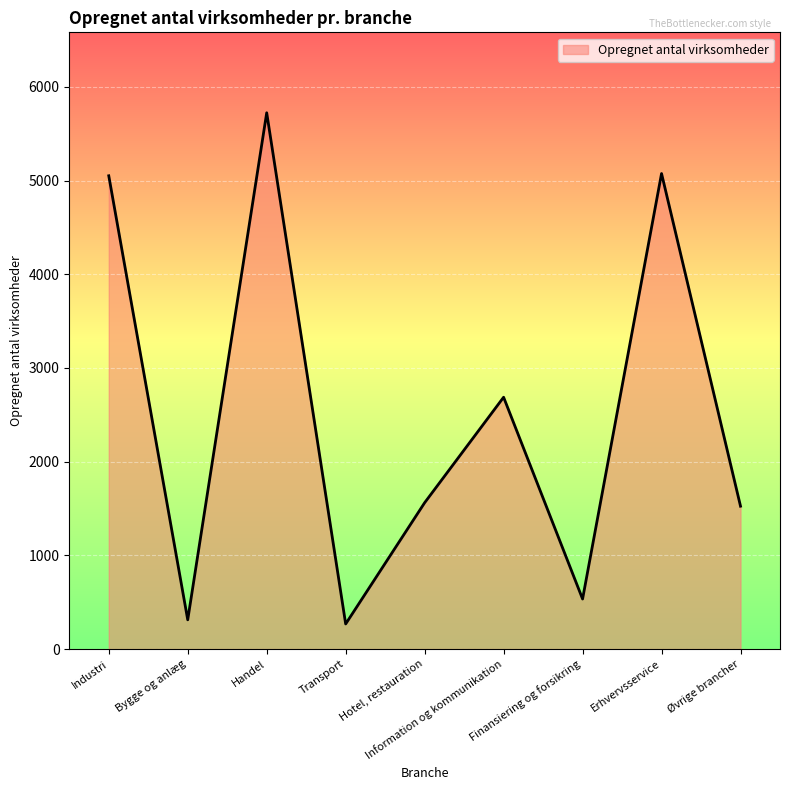

What is the sum of the values at Finansiering og forsikring and Hotel, restauration?

2096.5